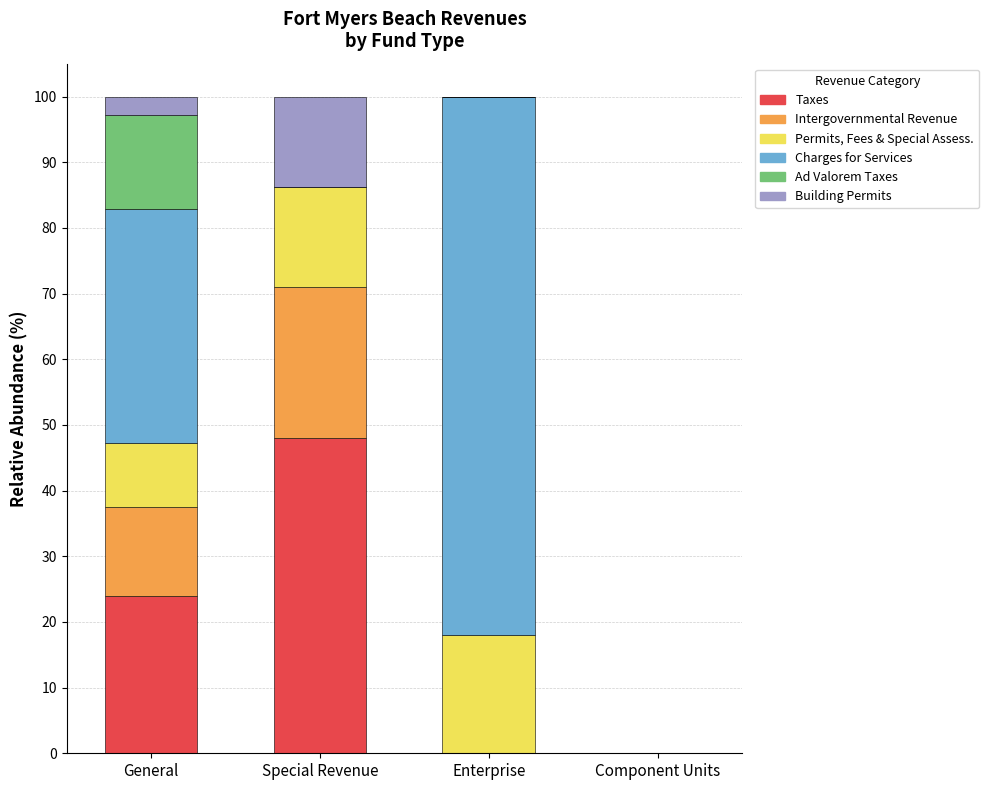

What is the sum of all Taxes values?

71.8